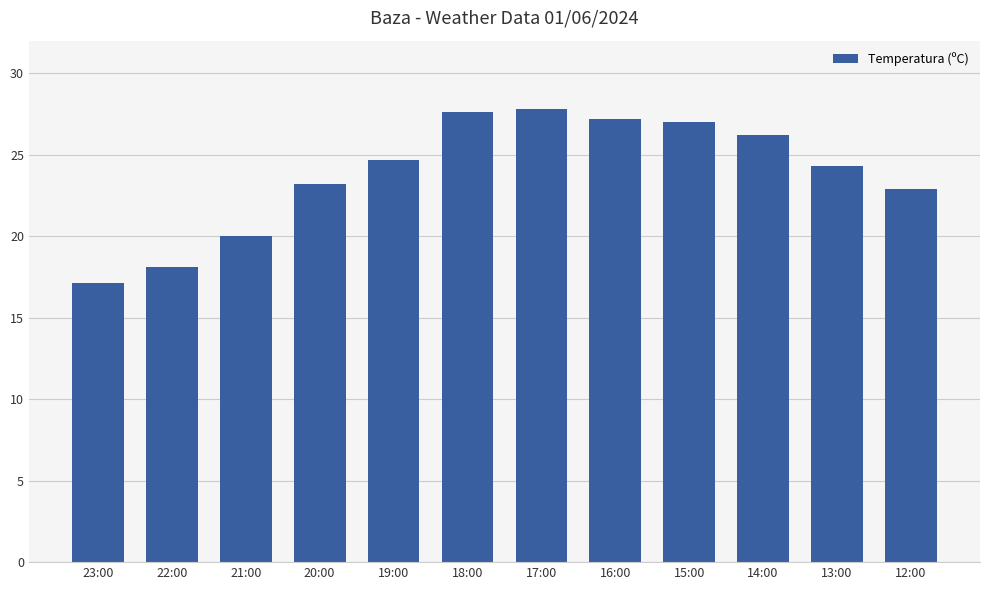

What is the minimum value shown in the chart?

17.1